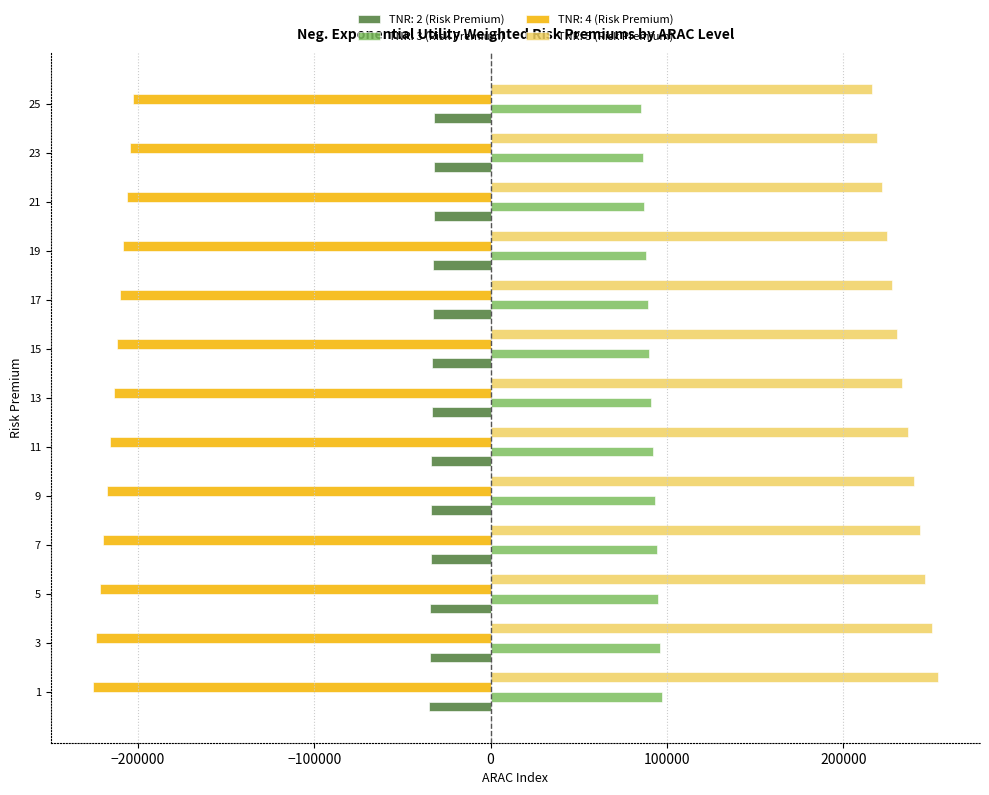

Rank the series at 5 from lowest to highest value.

TNR: 4 (Risk Premium), TNR: 2 (Risk Premium), TNR: 3 (Risk Premium), TNR: 5 (Risk Premium)